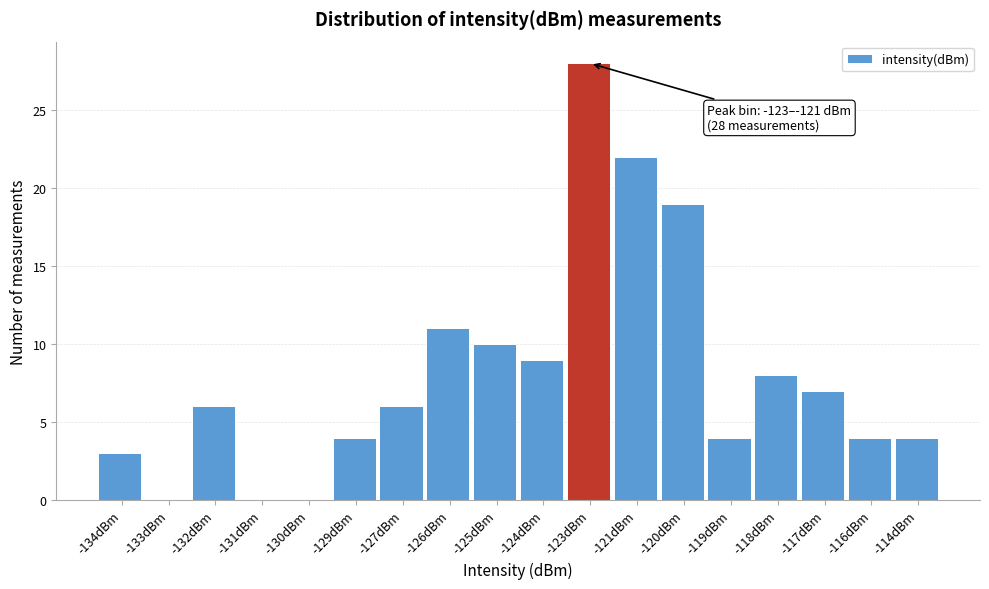

Reading left to right, what are all the values shown in this chart?

-134dBm=3	-133dBm=0	-132dBm=6	-131dBm=0	-130dBm=0	-129dBm=4	-127dBm=6	-126dBm=11	-125dBm=10	-124dBm=9	-123dBm=28	-121dBm=22	-120dBm=19	-119dBm=4	-118dBm=8	-117dBm=7	-116dBm=4	-114dBm=4